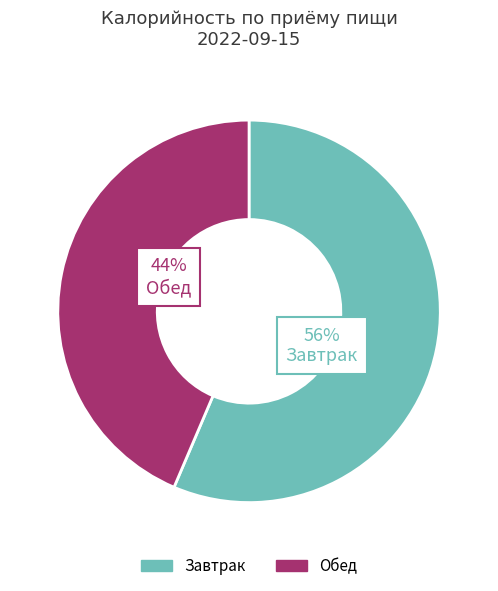

Does any single category account for the majority?

Yes